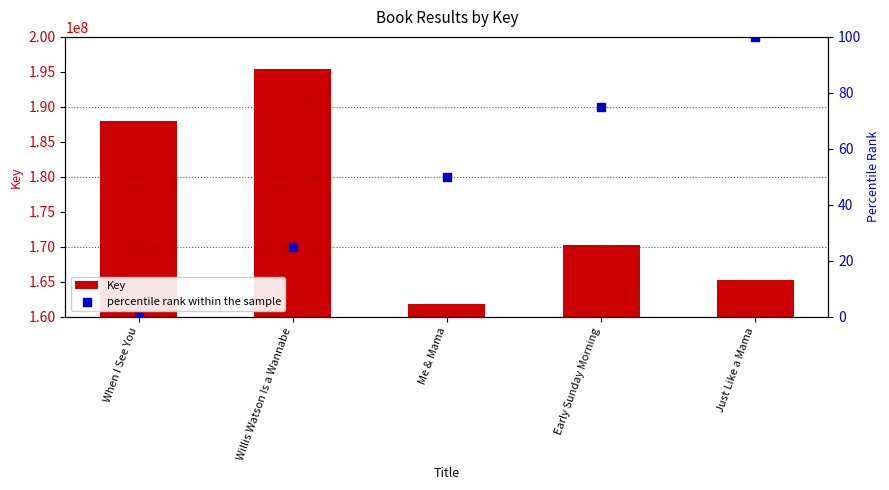

Which series contains the highest Y value?

Key